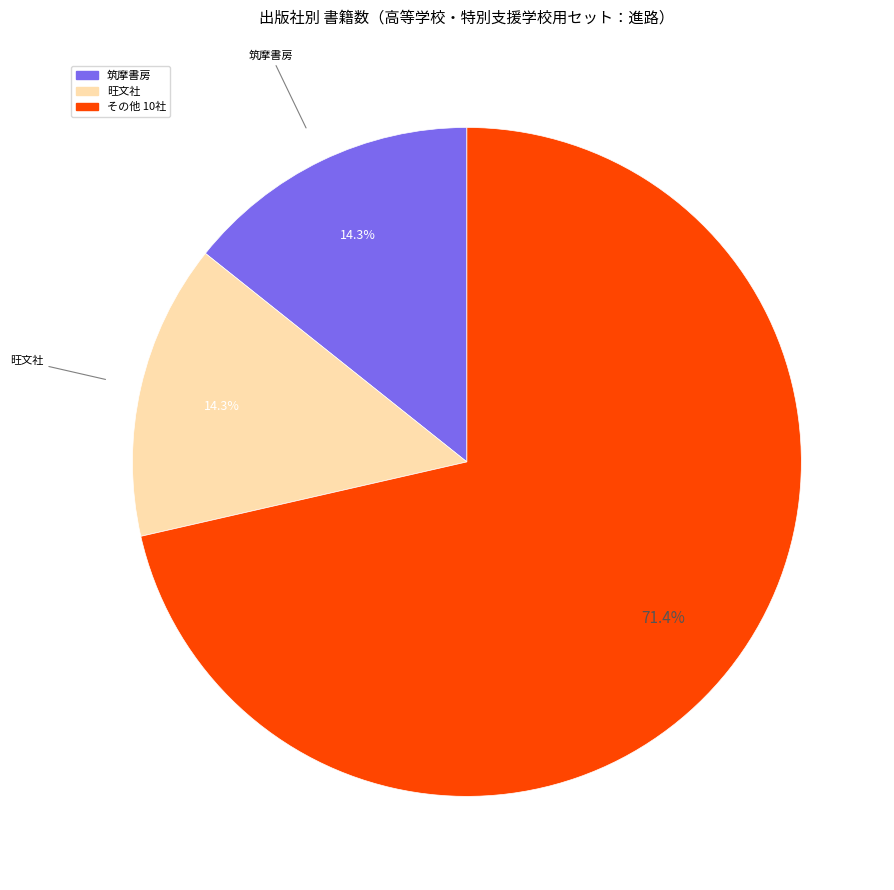

Is there a majority slice in this chart?

Yes